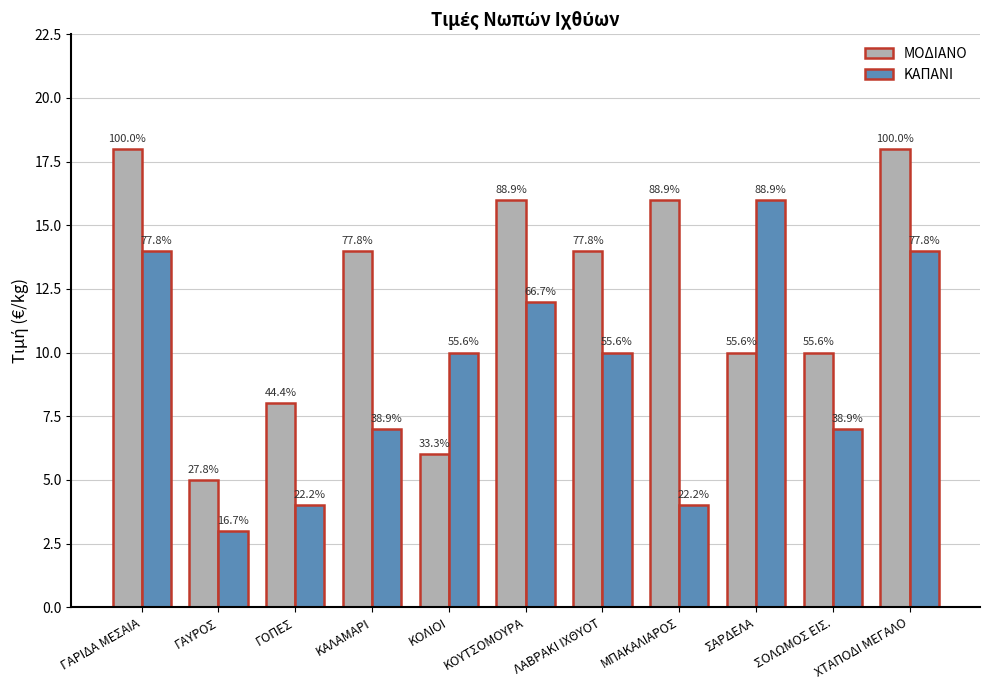

How many bars are there in total?

22